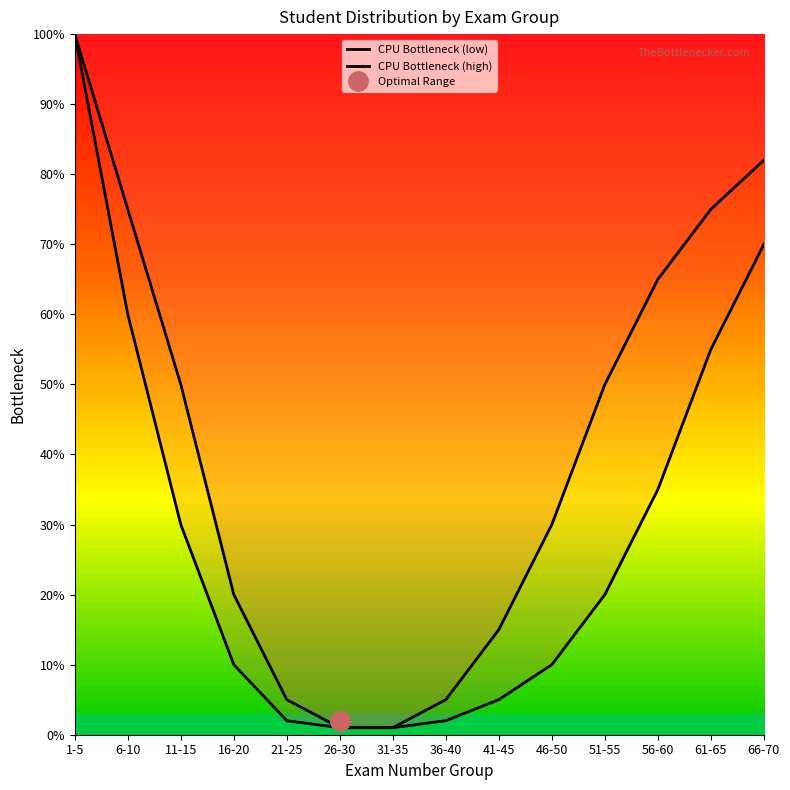

What is the sum of all CPU Bottleneck (low) values?

401